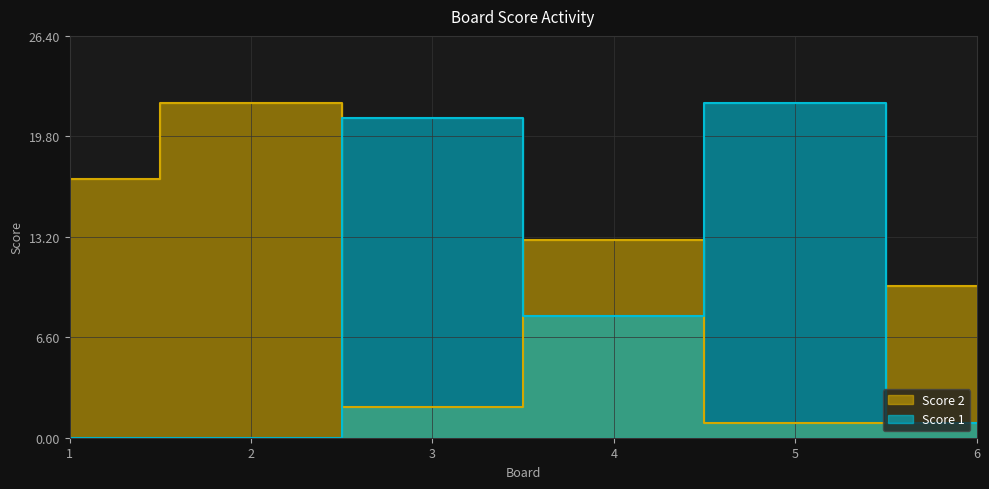

What is the sum of all Score 2 values?

65